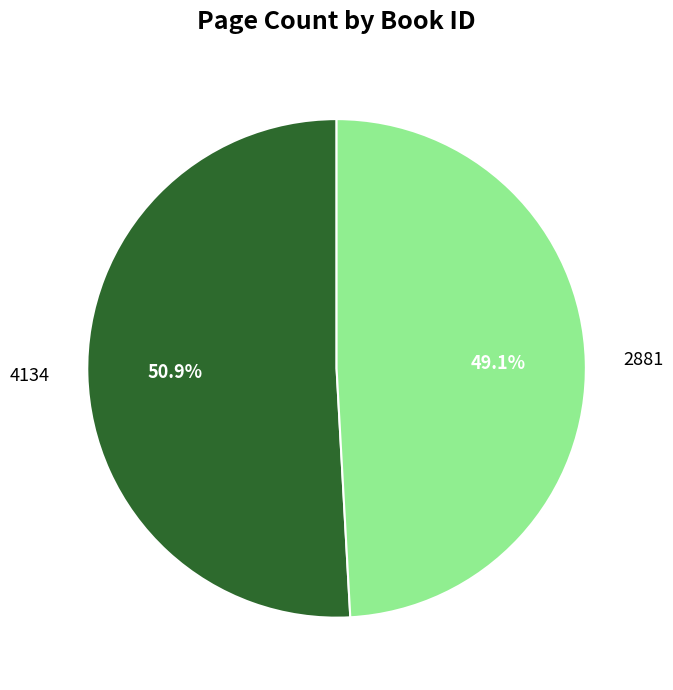

To the nearest percent, what percentage of the pie is 2881?

49%